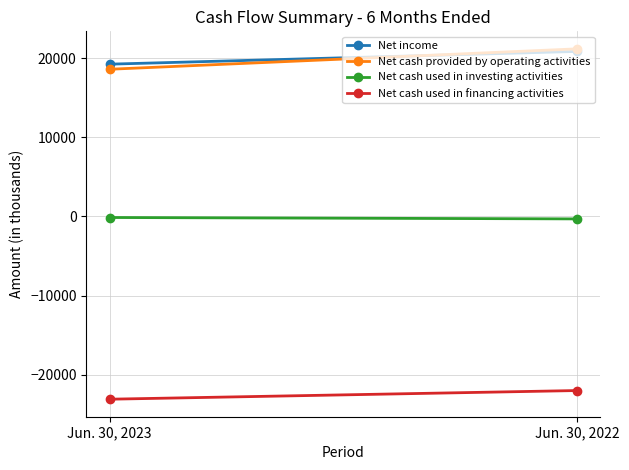

Reading left to right, transcribe all the data shown in this chart.

Net income: Jun. 30, 2023=19258	Jun. 30, 2022=20869
Net cash provided by operating activities: Jun. 30, 2023=18615	Jun. 30, 2022=21194
Net cash used in investing activities: Jun. 30, 2023=-129	Jun. 30, 2022=-305
Net cash used in financing activities: Jun. 30, 2023=-23102	Jun. 30, 2022=-22007